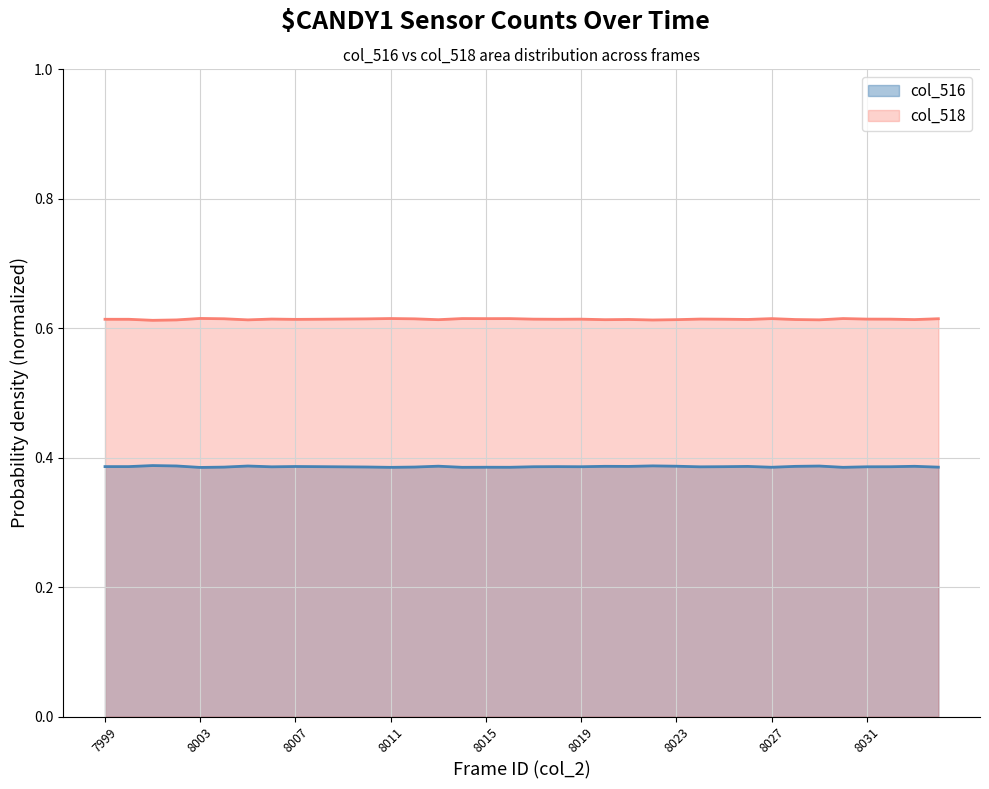

Rank the series by their maximum value, from lowest to highest.

col_516, col_518